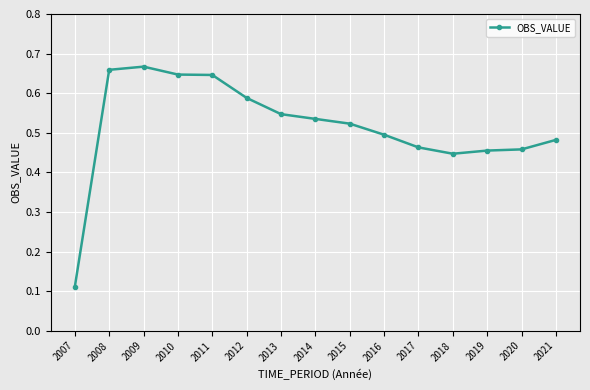

What is the change in value from 2007 to 2018?

+0.3